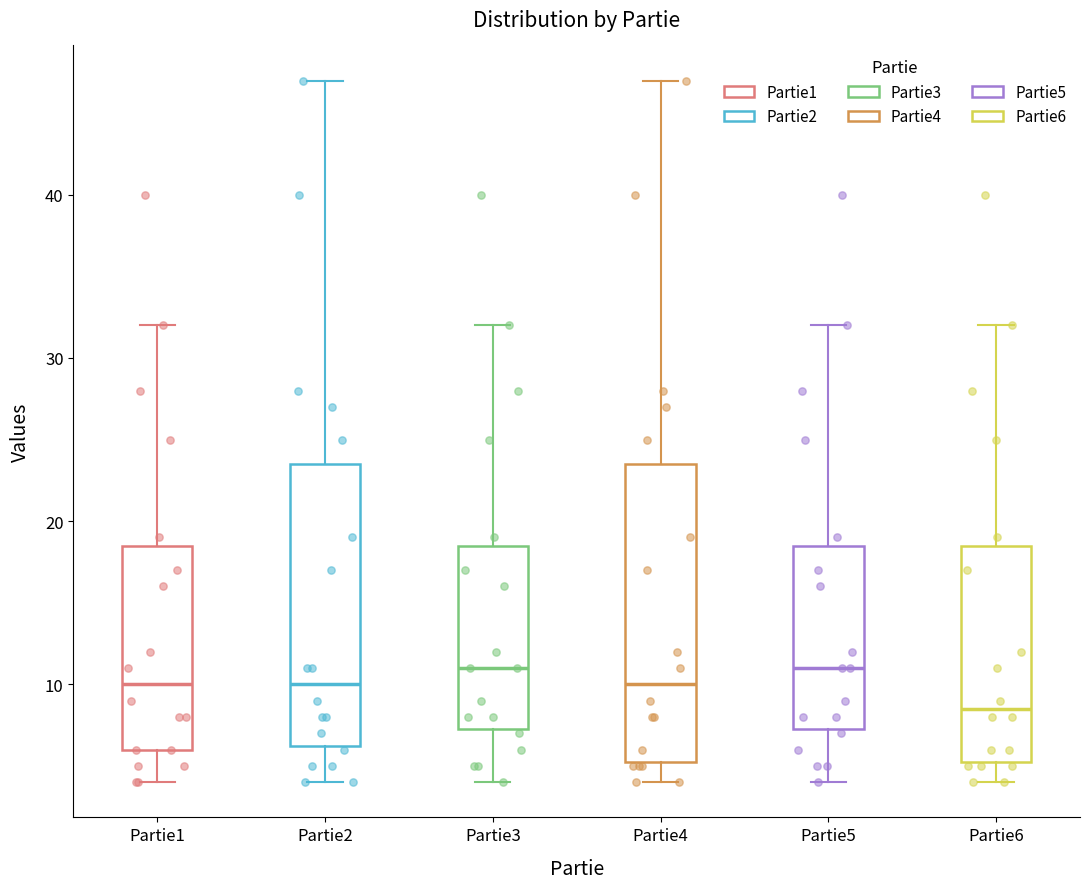

Which box has the lowest median line?

Partie6